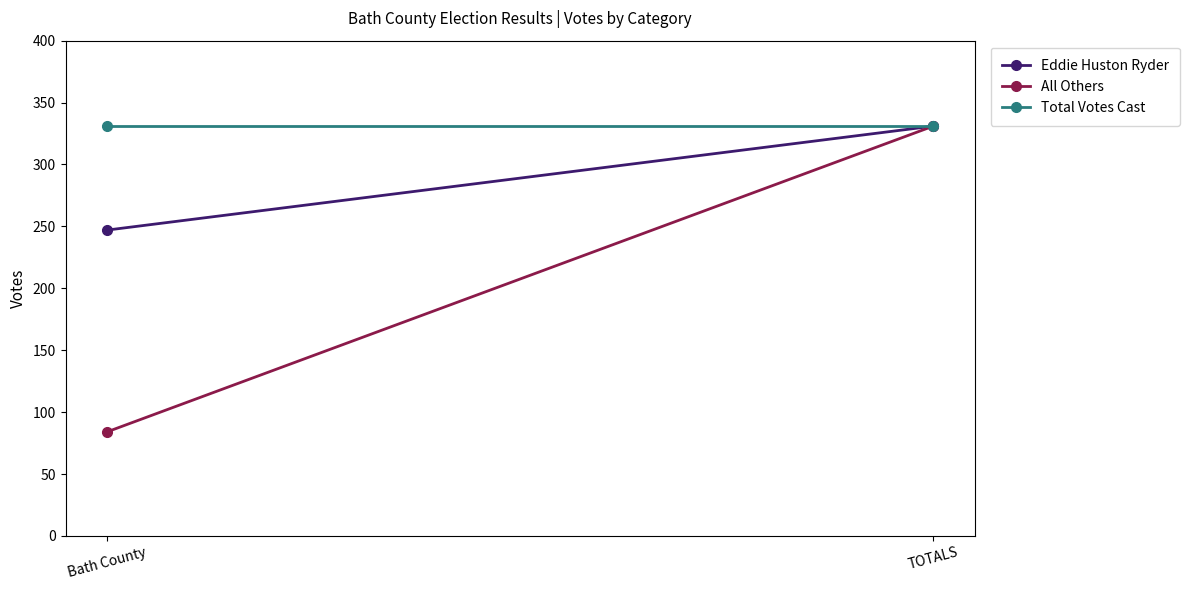

The Total Votes Cast series shows 584 at Bath County. True or false?

False